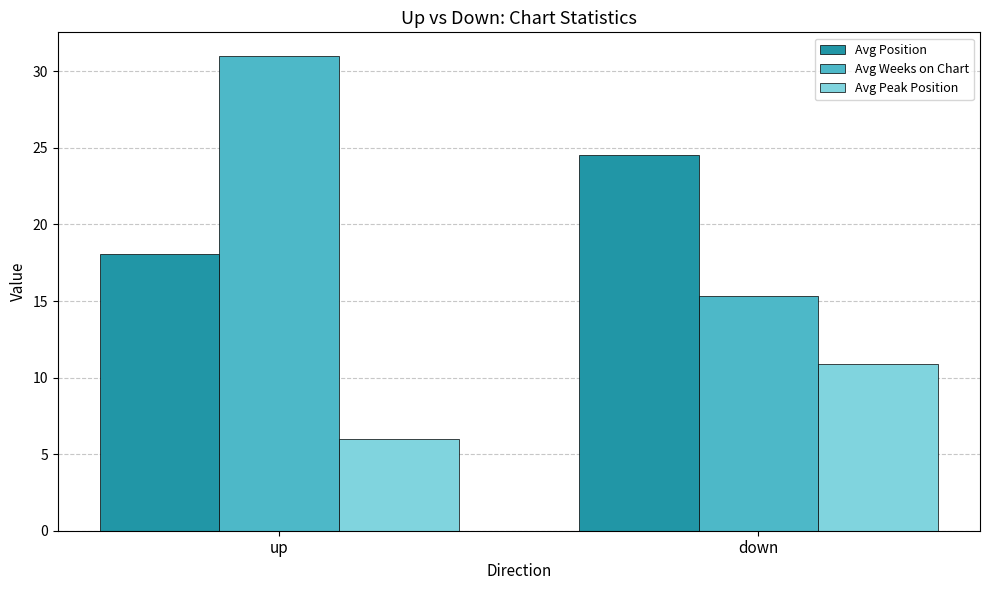

The Avg Position series shows 24.5 at down. True or false?

True